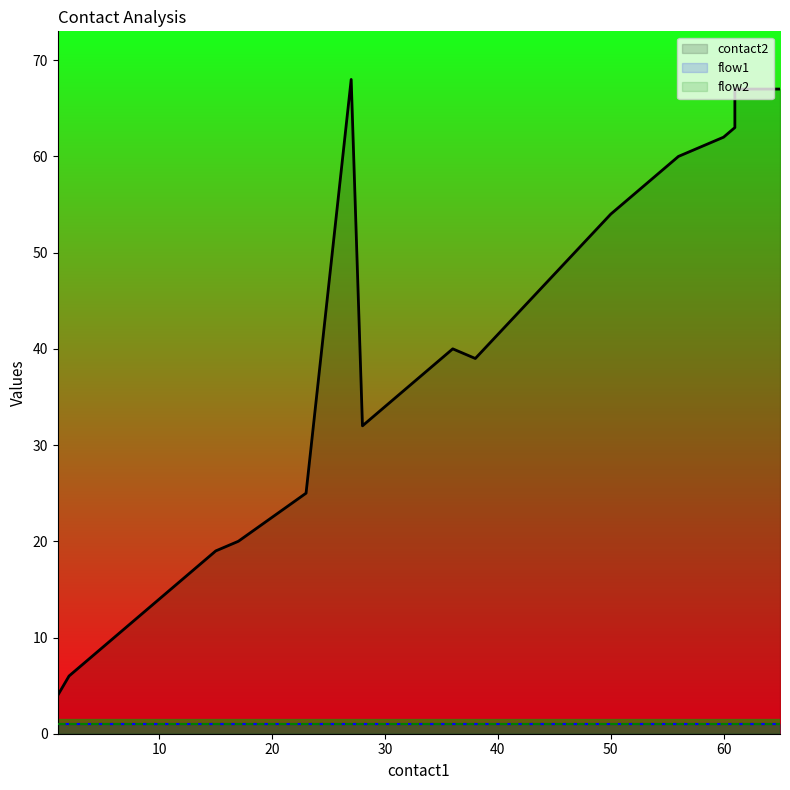

What is the sum of the flow1 values at 7 and 60?

2